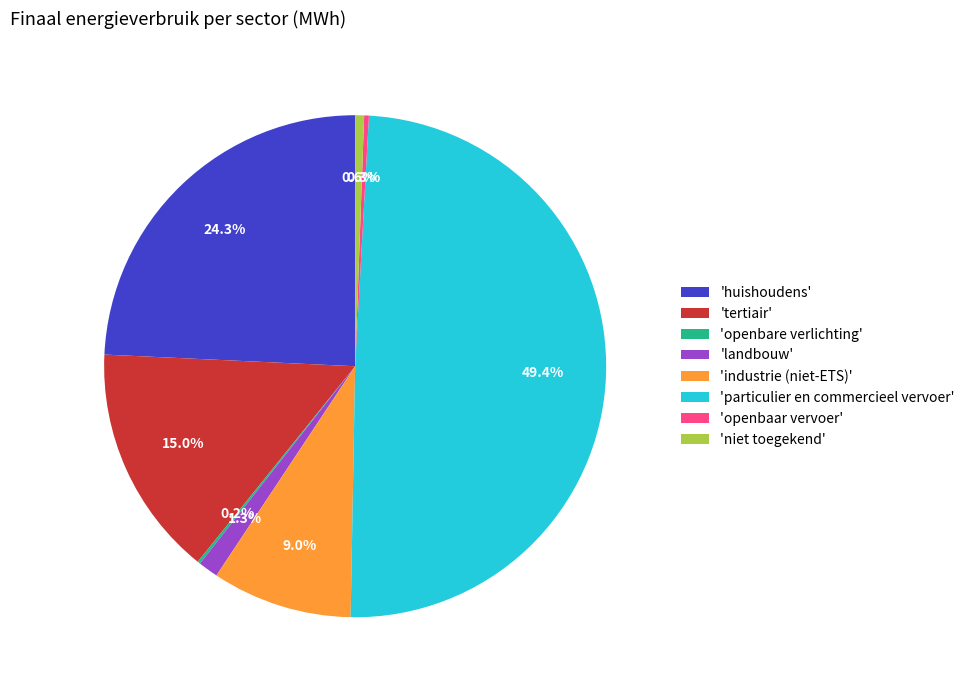

Between 'huishoudens' and 'openbaar vervoer', which is larger?

'huishoudens'